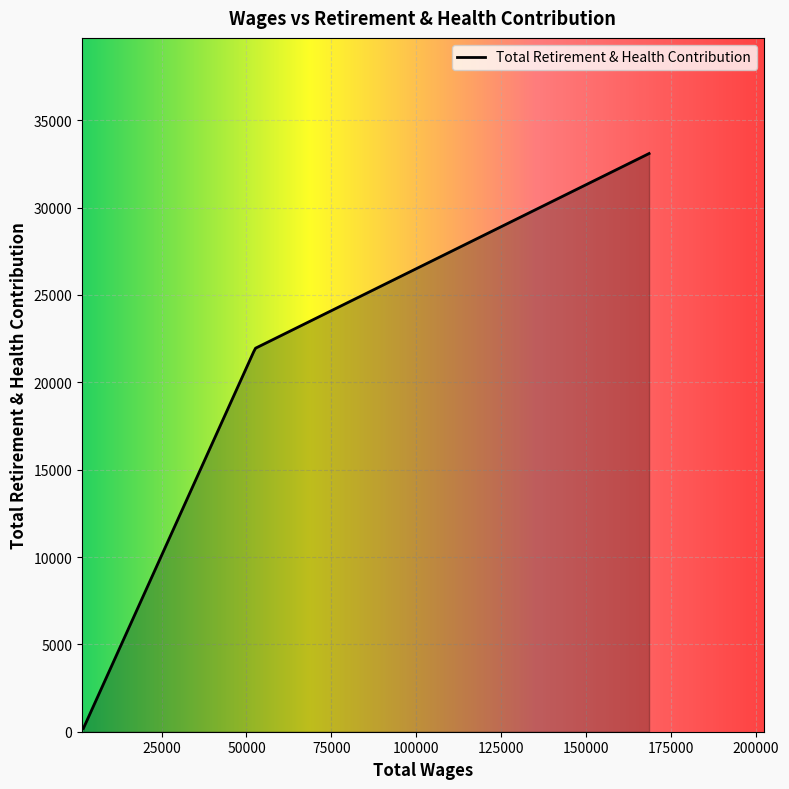

What is the difference between the maximum and minimum values?

32902.0